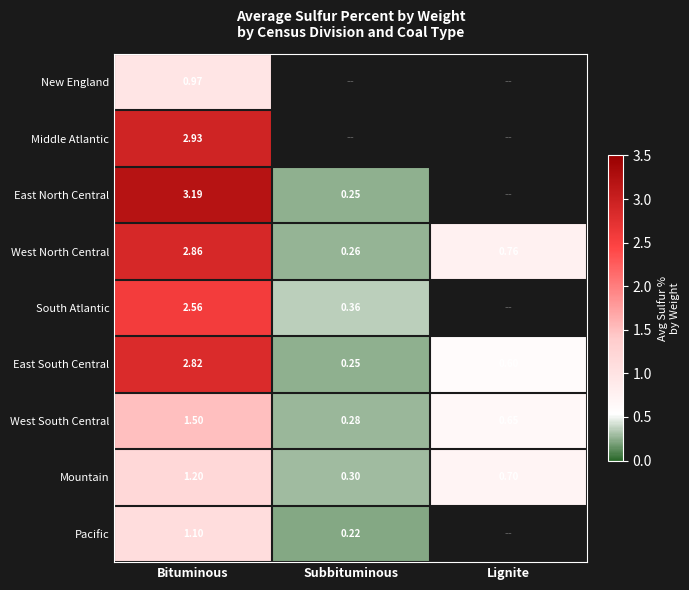

At which label does West South Central reach its minimum?

Subbituminous